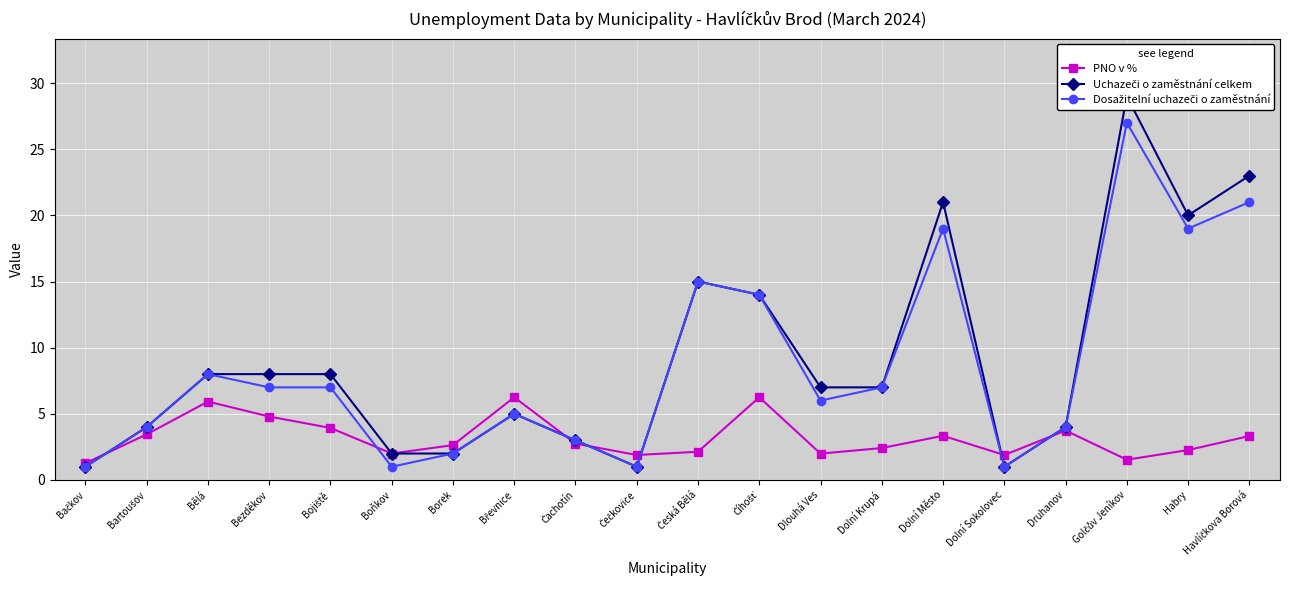

At which category does Dosažitelní uchazeči o zaměstnání reach its first local valley?

Boňkov